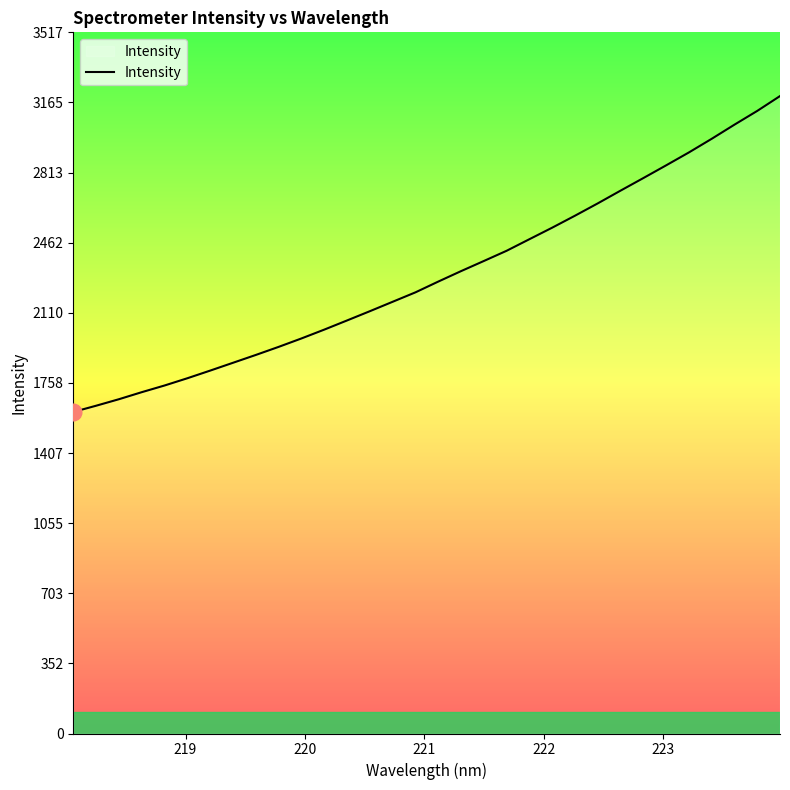

What is the smallest value displayed?

1612.7